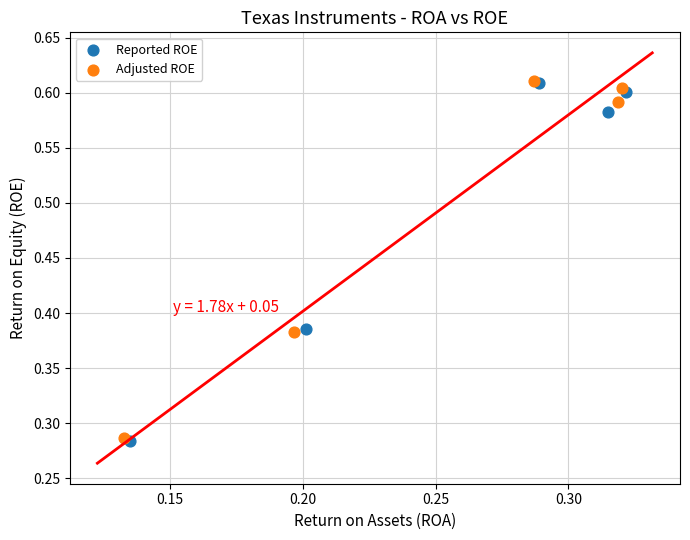

What are all the series names shown in the legend?

Reported ROE, Adjusted ROE